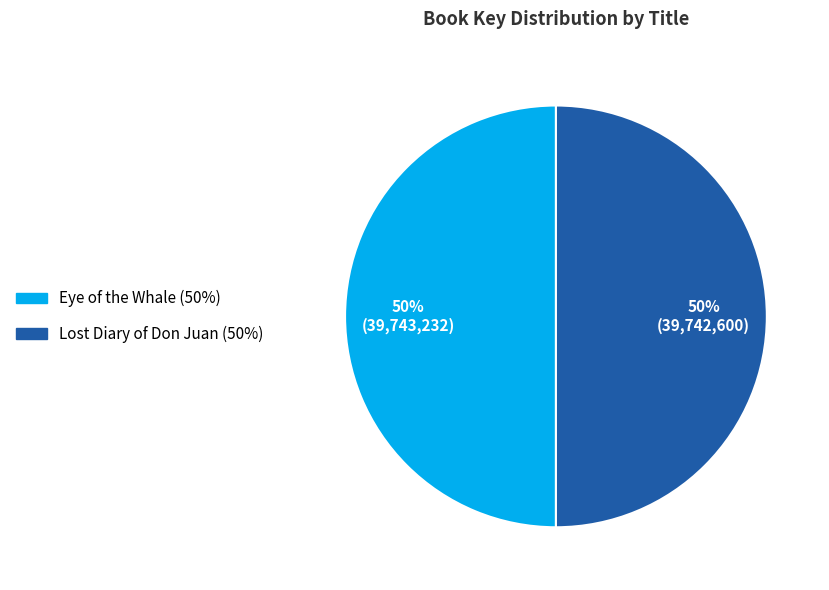

Do Lost Diary of Don Juan and Eye of the Whale together represent more than half of the pie?

Yes